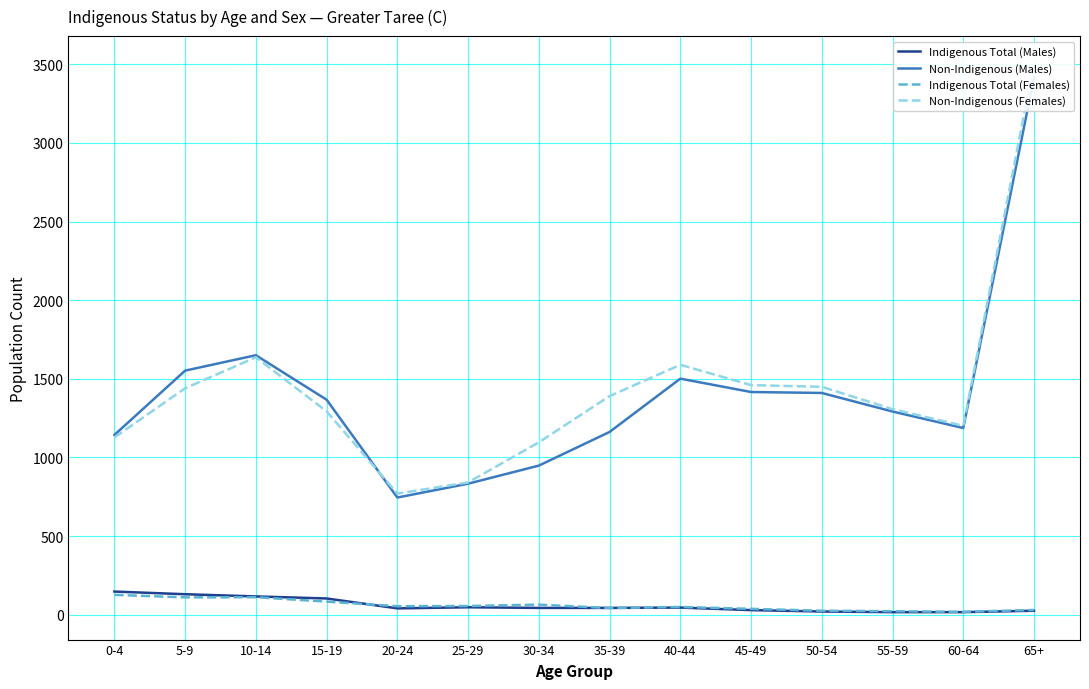

Where is Indigenous Total (Males) nearest to the value 81?

15-19